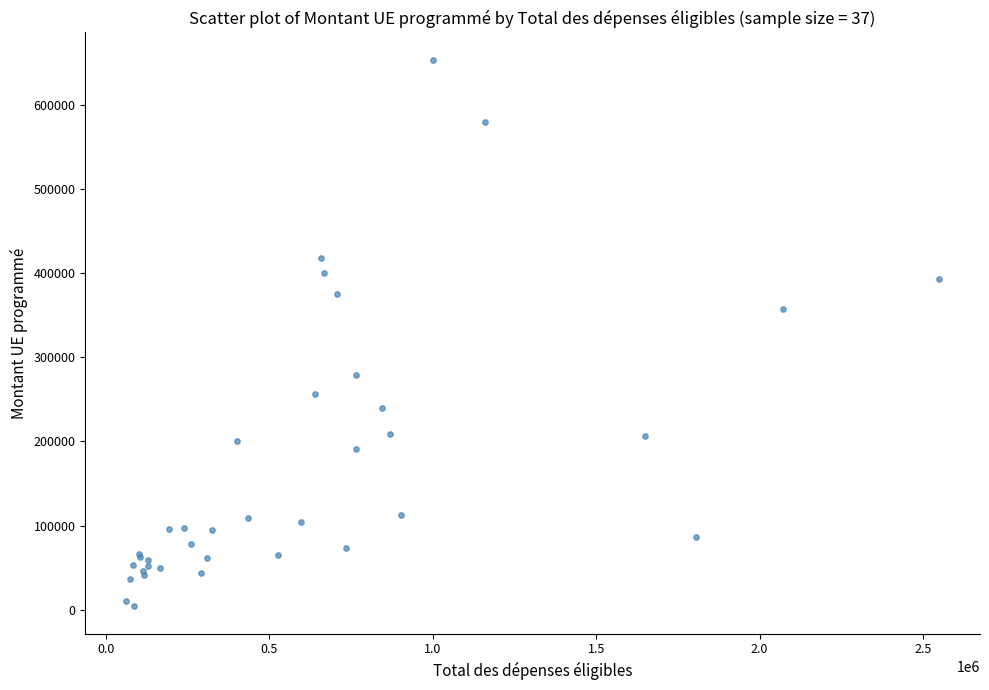

What Y value in the scatter plot is closest to 328874?

357393.5